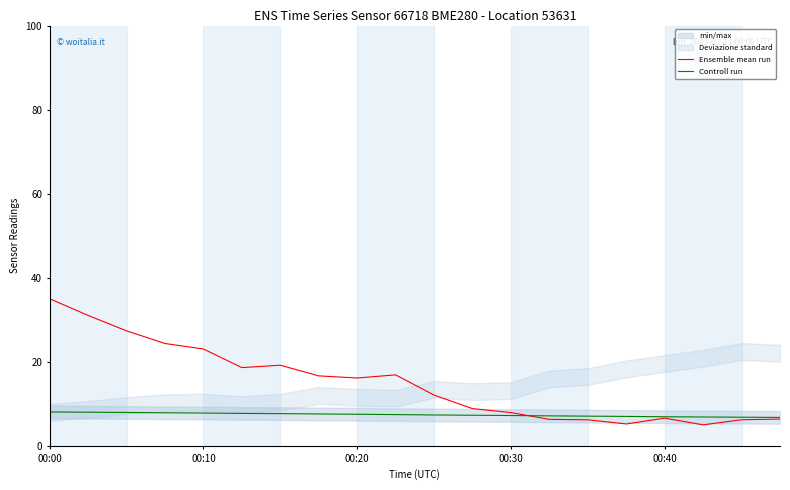

What is the value of the Controll run point at the 10th from the left?

7.4